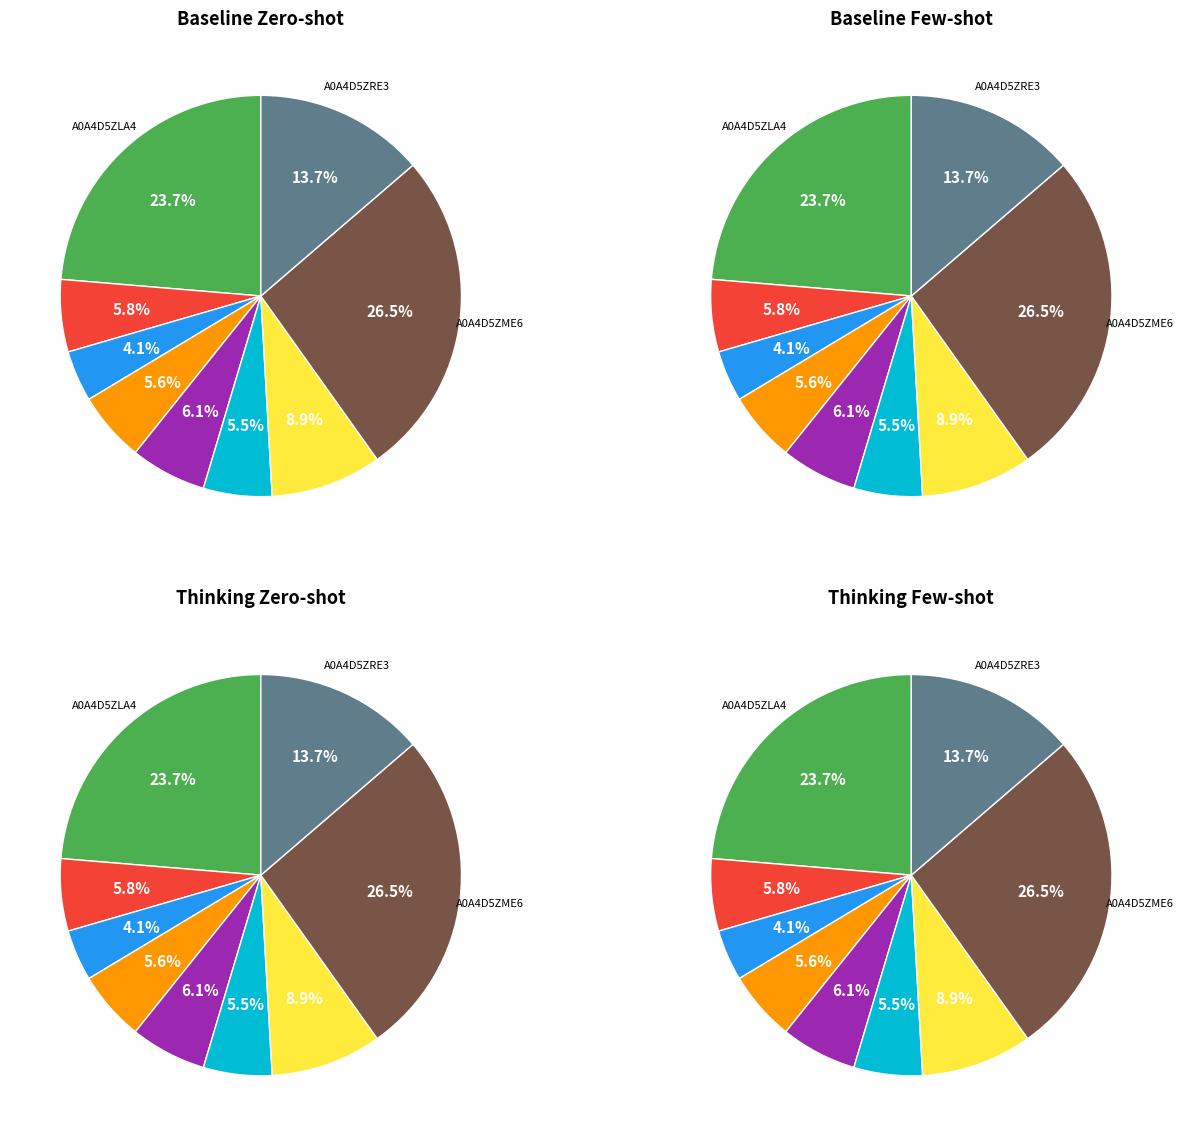

What percentage is the A0A4D5ZME6 slice, to the nearest percent?

26%